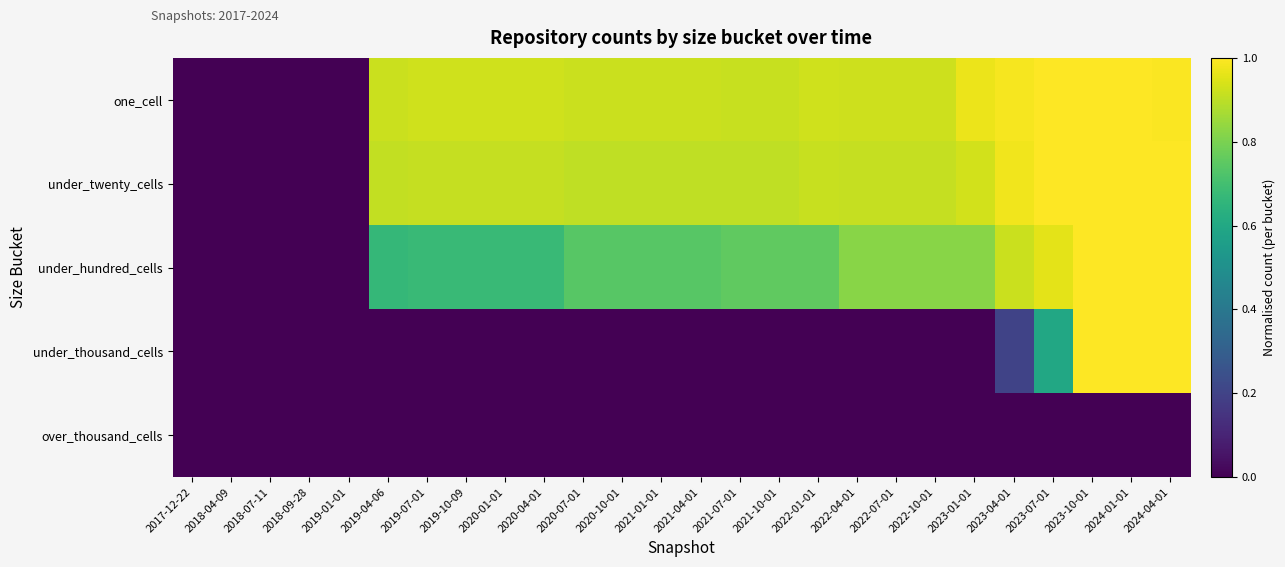

Which series has the largest total across all categories?

one_cell